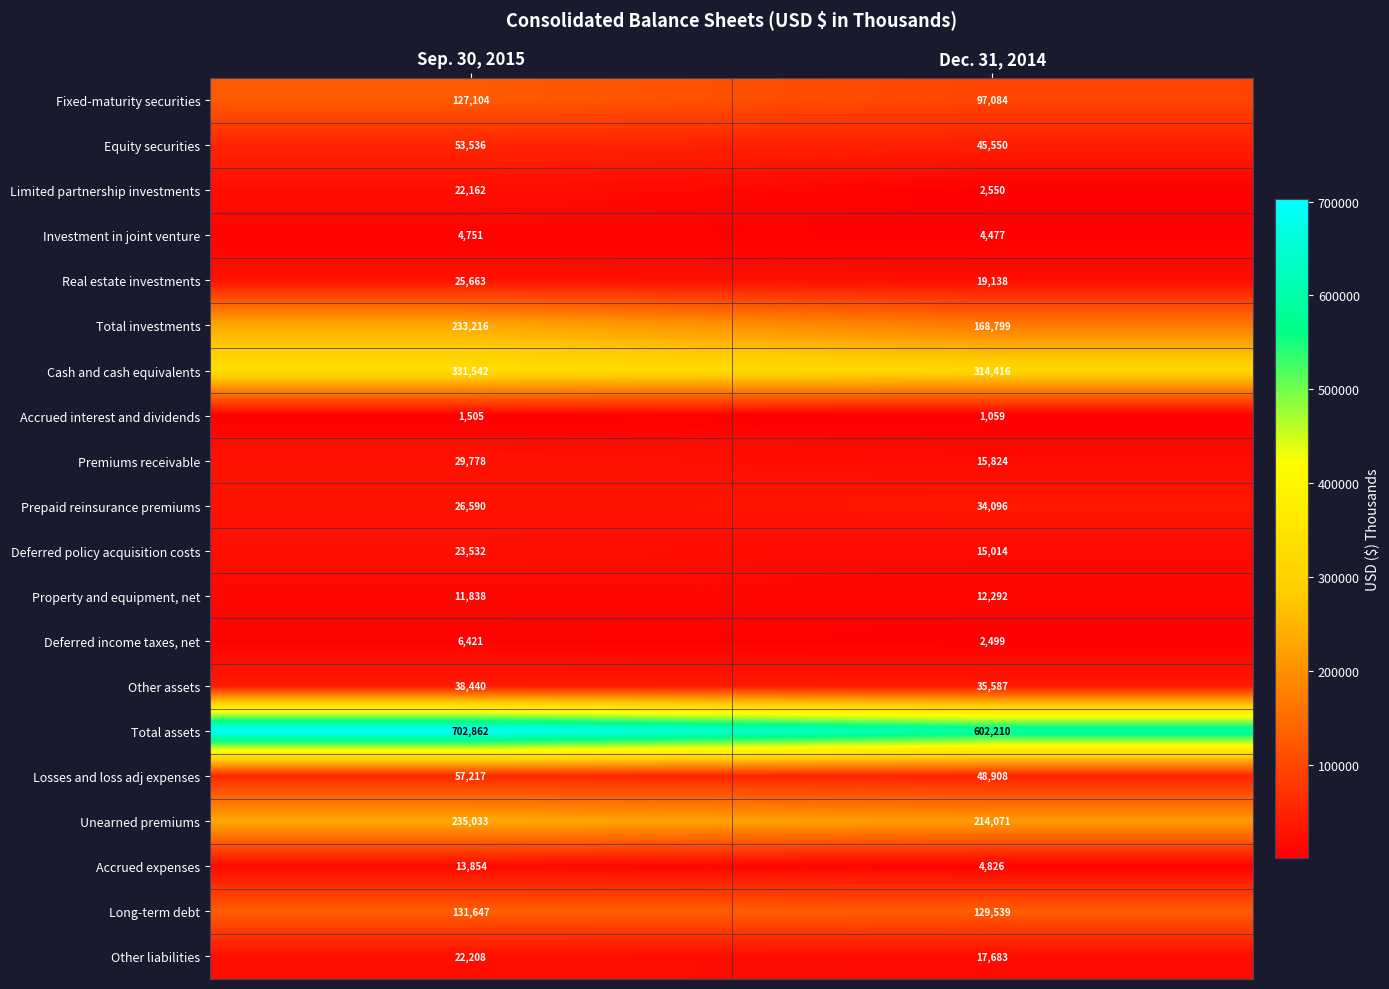

How many series are shown in this chart?

20